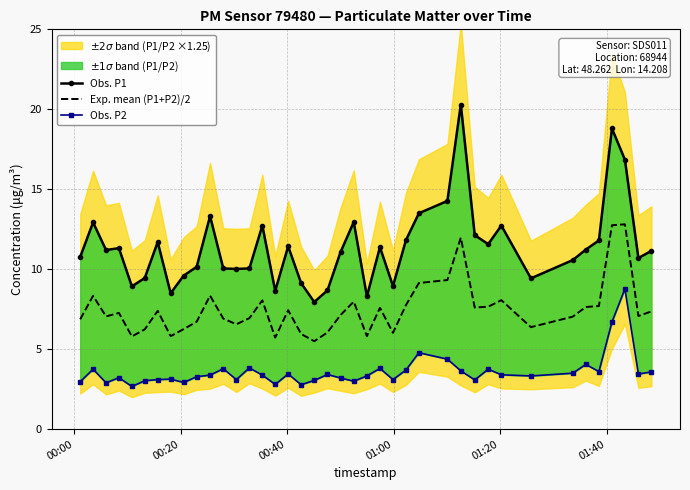

What is the highest value of the Exp. mean (P1+P2)/2 series?

12.8